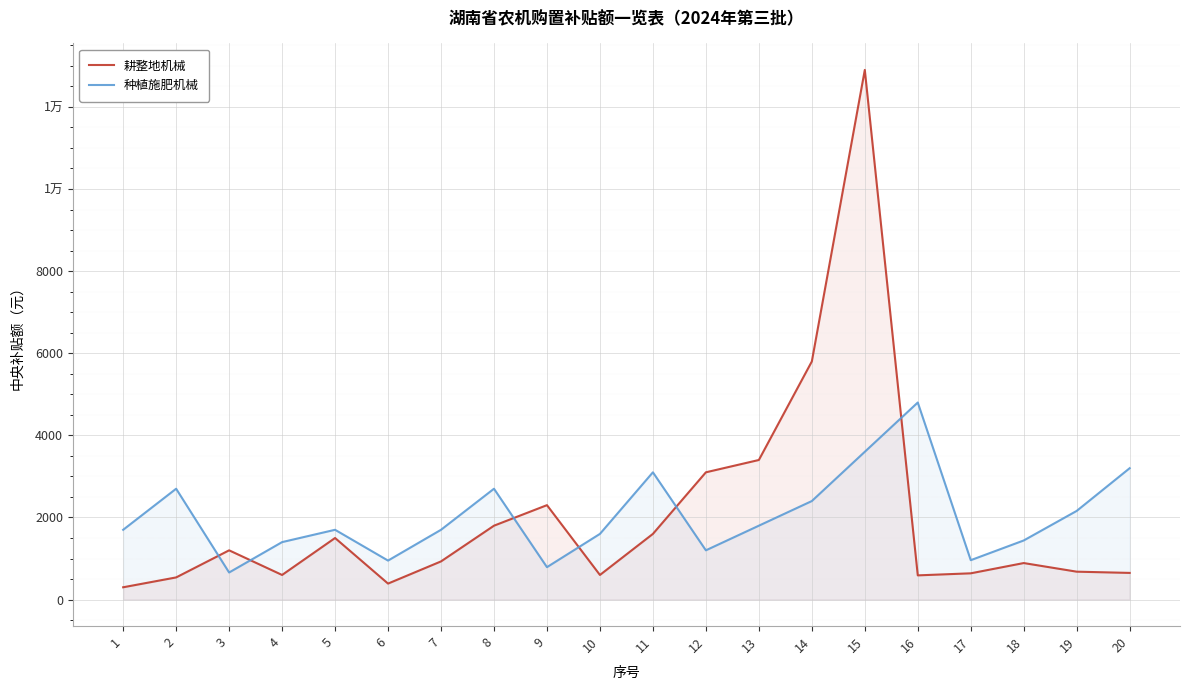

What is the difference between the highest and lowest values at 20?

2550